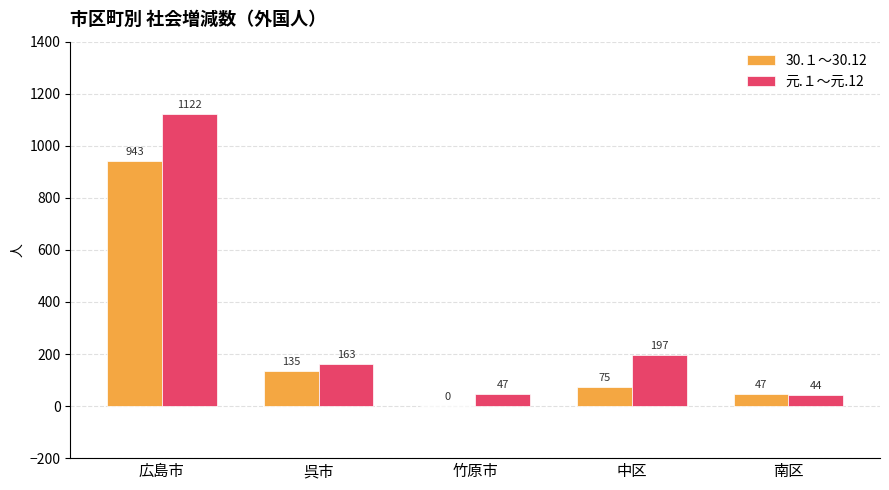

Reading left to right, what are all the values shown in this chart?

30.１～30.12: 広島市=943	呉市=135	竹原市=0	中区=75	南区=47
元.１～元.12: 広島市=1122	呉市=163	竹原市=47	中区=197	南区=44